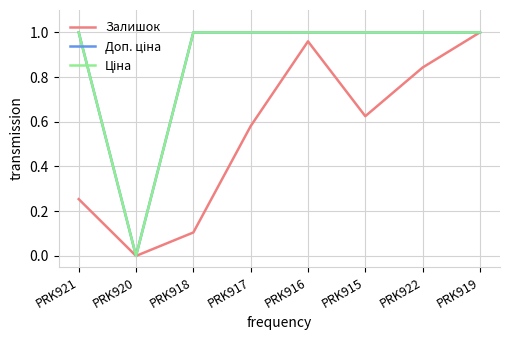

How many lines are shown in the chart?

3